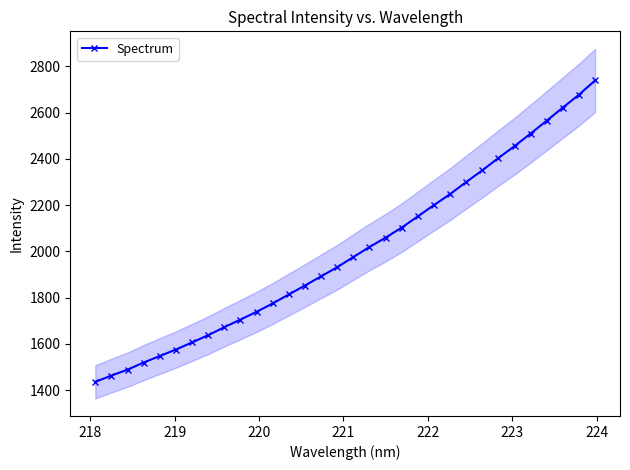

Count the number of data series in this chart.

1